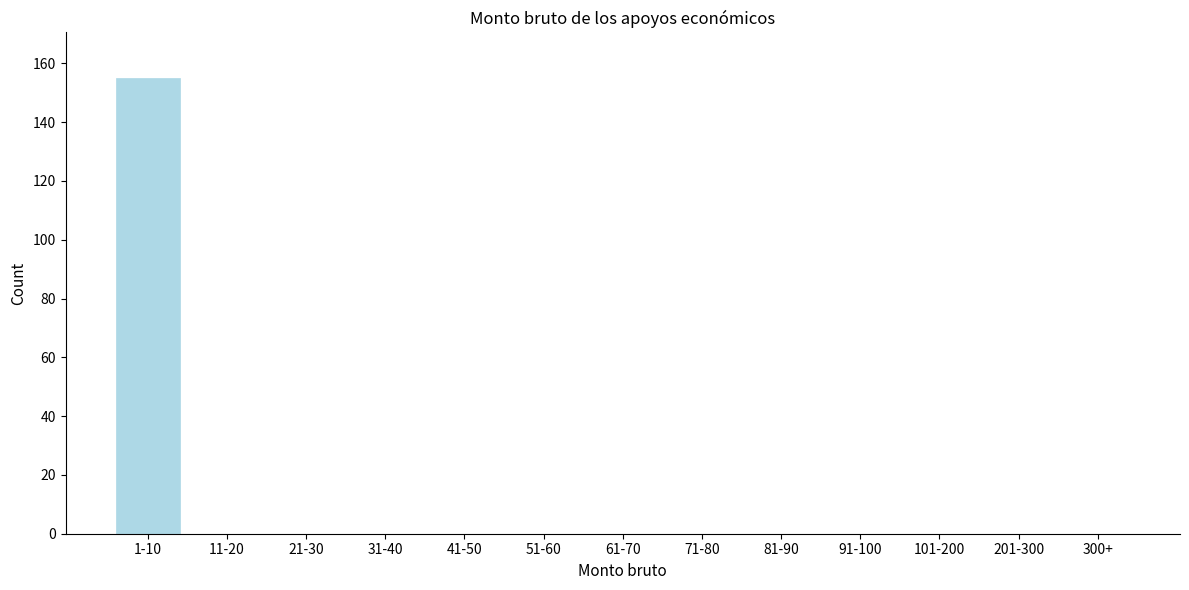

Reading left to right, list all the values displayed in this chart.

1-10=155	11-20=0	21-30=0	31-40=0	41-50=0	51-60=0	61-70=0	71-80=0	81-90=0	91-100=0	101-200=0	201-300=0	300+=0